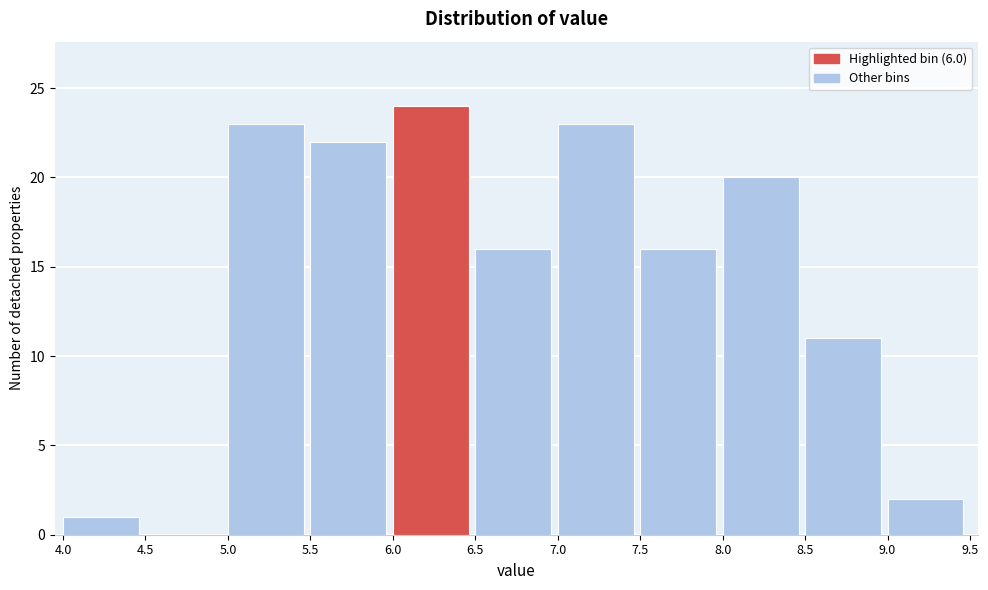

What is the height of the bar covering 5.0 to 5.5 on the x-axis? The values are not printed on the chart, so give them approximately, as read against the axis.

23